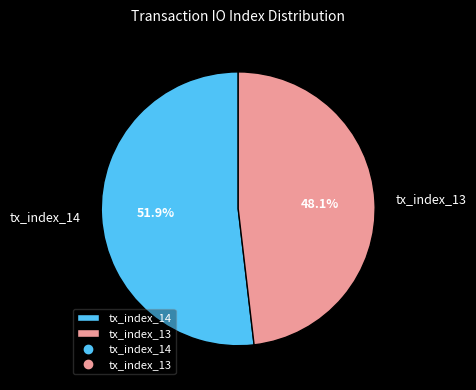

The tx_index_14 slice represents 46% of the pie. True or false?

False